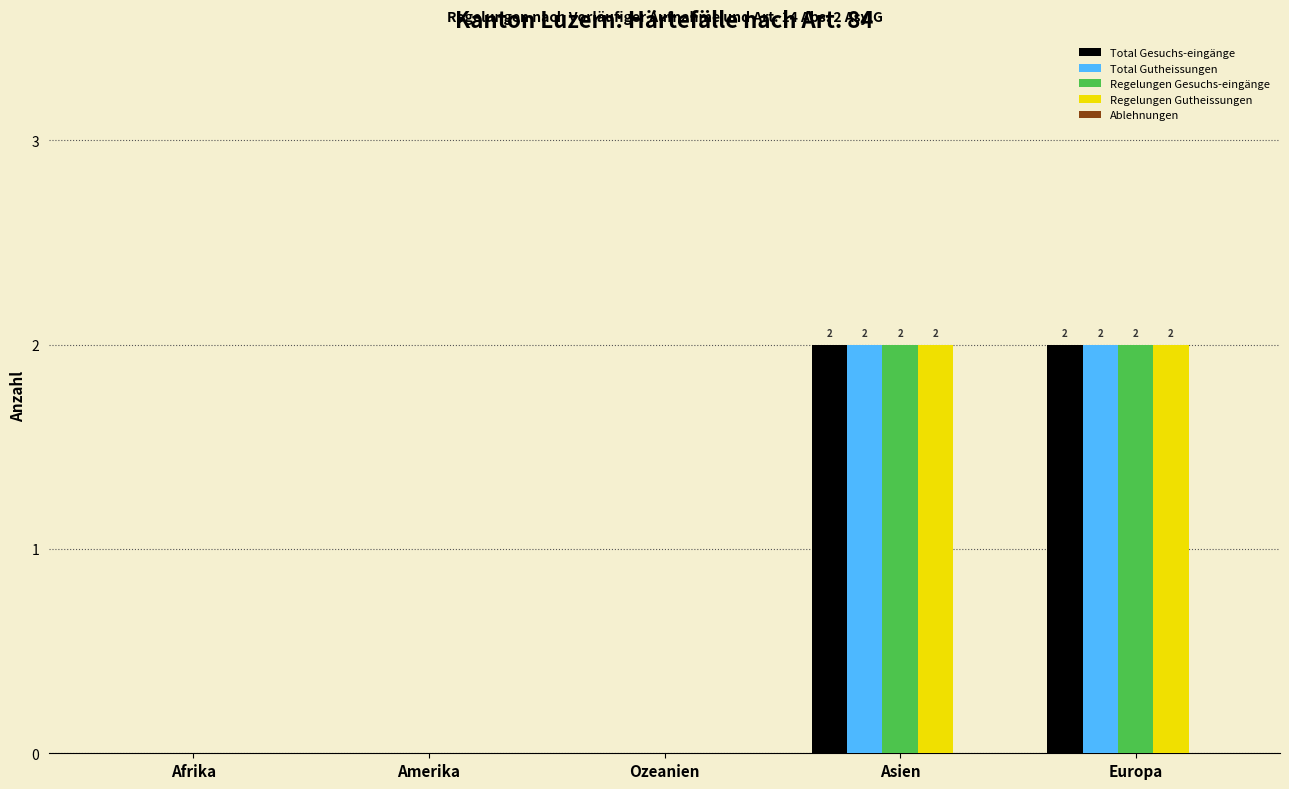

What is the total value across all series at Asien?

8